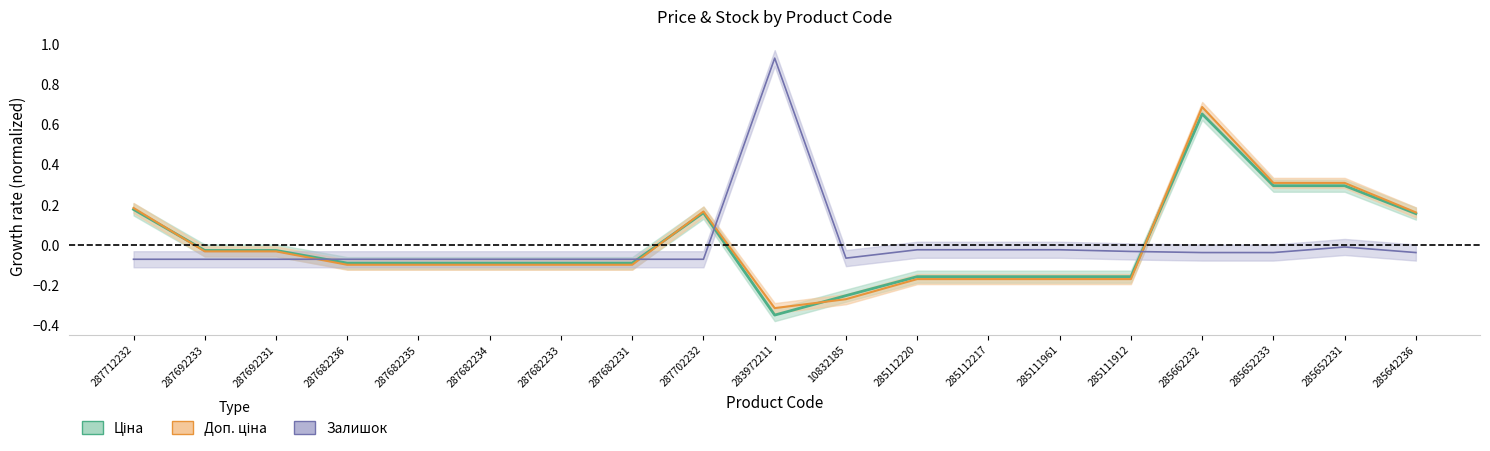

What is the highest value of the Ціна series?

0.7